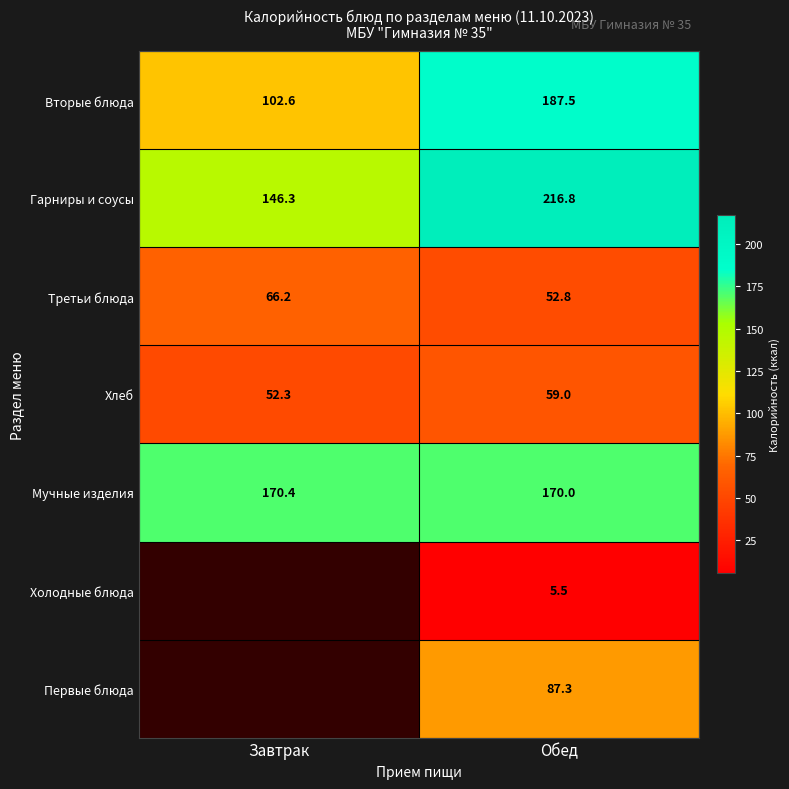

How many distinct data groups are displayed?

7